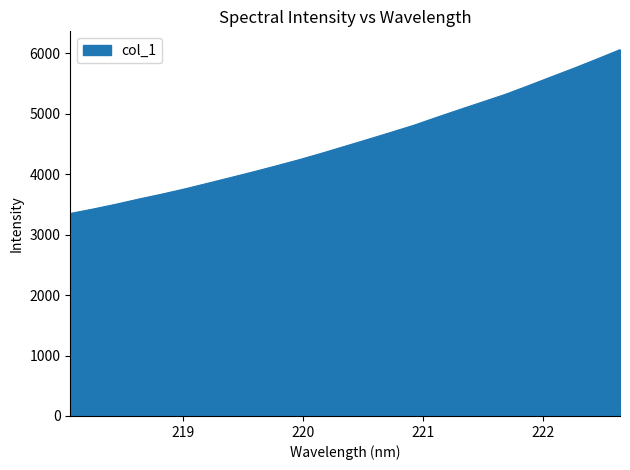

Does the chart display data point markers on the line(s)?

No